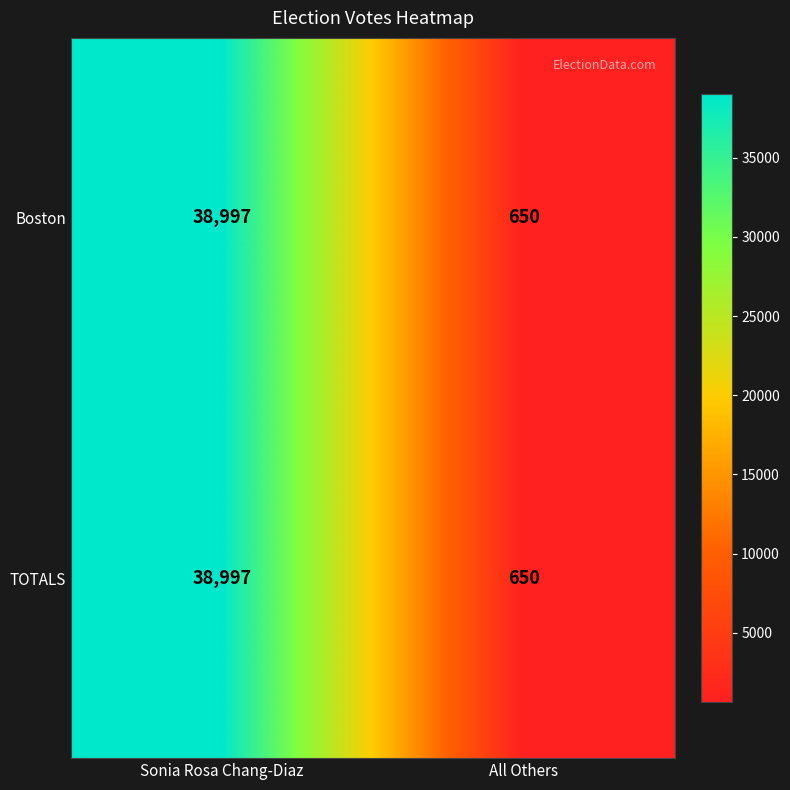

Count the number of categories in the chart.

2